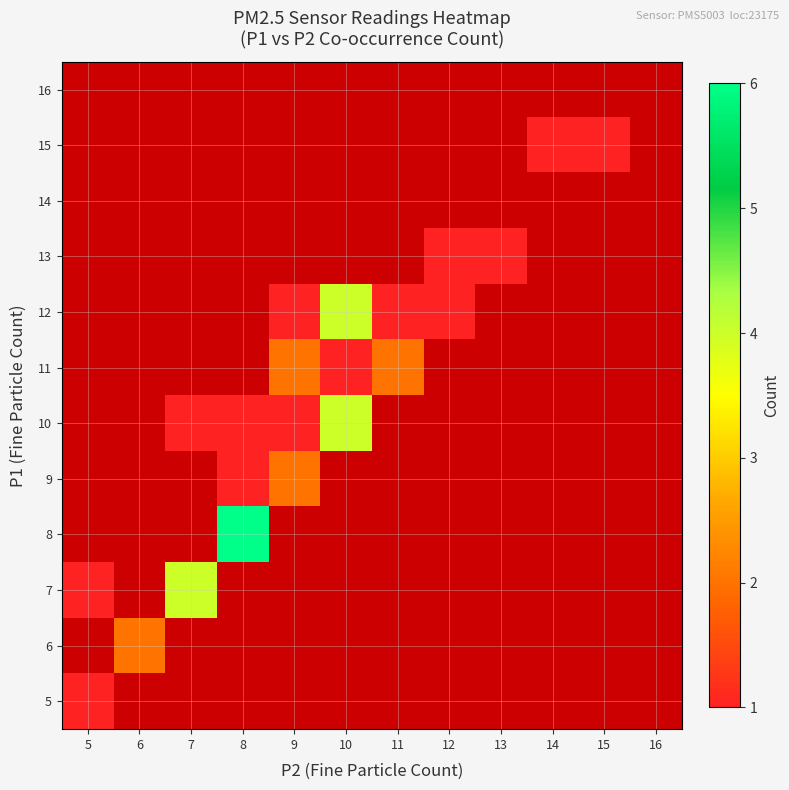

Is the value of 15 at 10 greater than the value of 12 at 7?

No